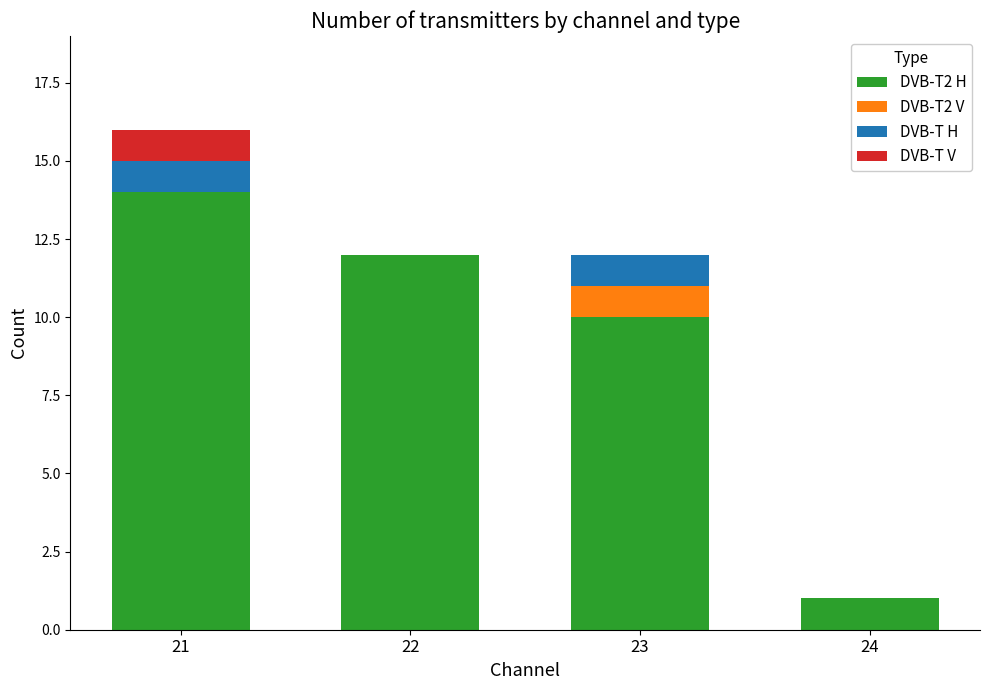

Reading left to right, what are the values for DVB-T2 H?

21=14	22=12	23=10	24=1